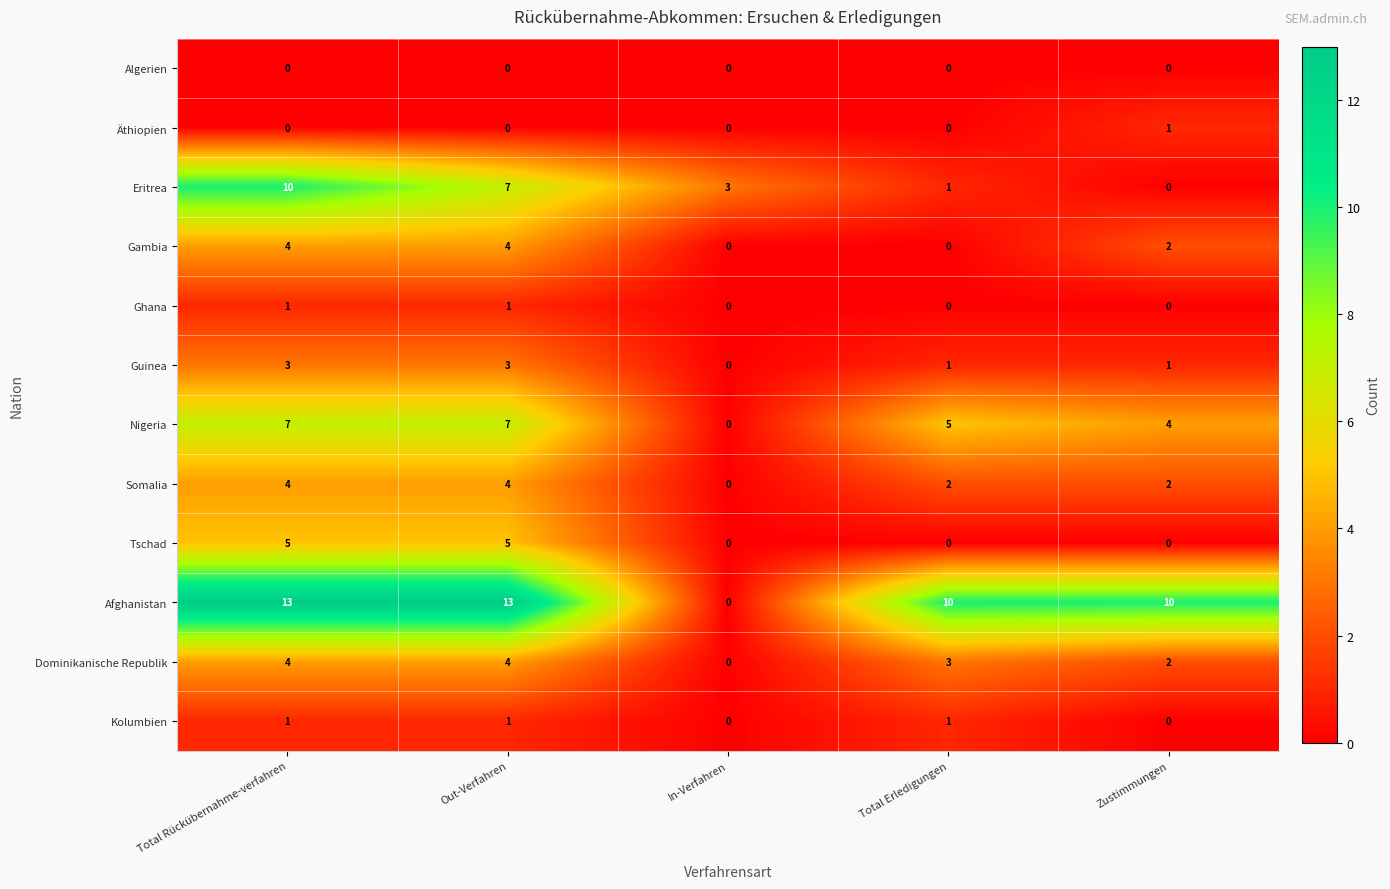

The Dominikanische Republik series shows 2 at Zustimmungen. True or false?

True